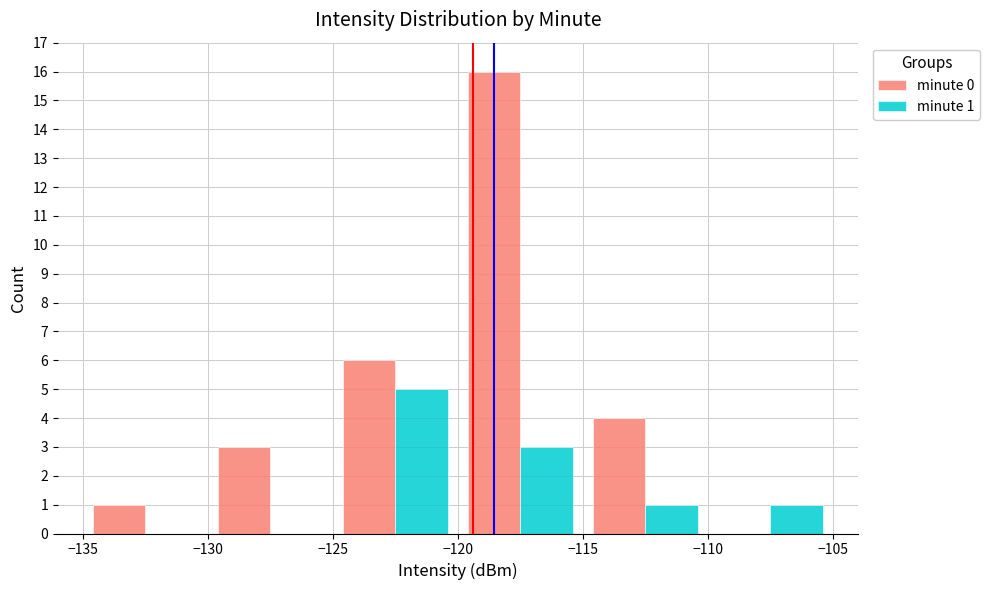

Which series has the largest total across all categories?

minute 0